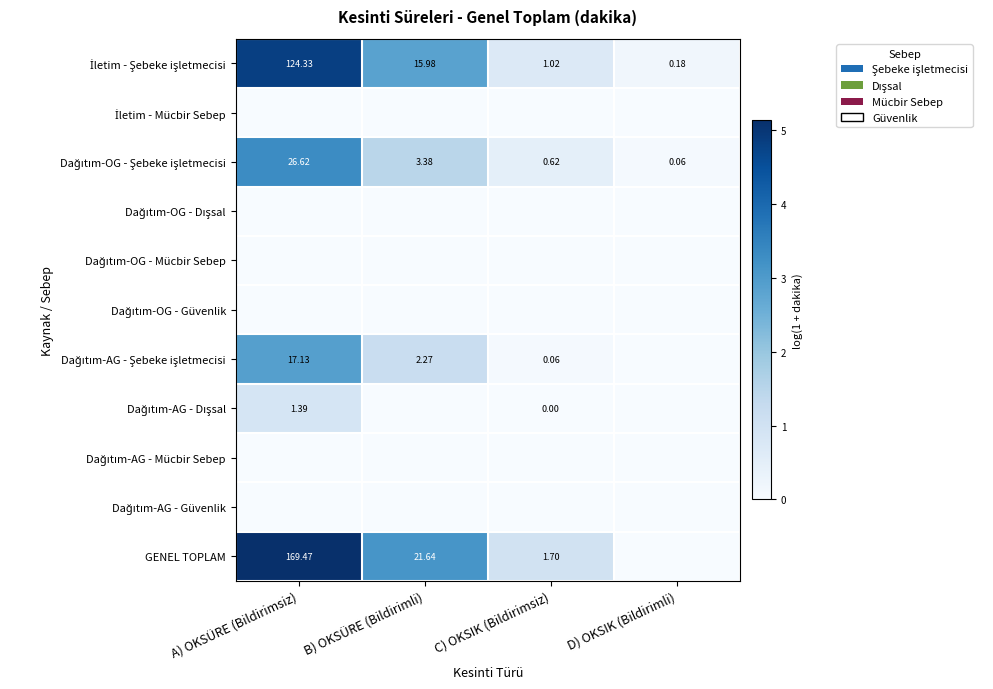

Is the value of Dağıtım-OG - Şebeke işletmecisi at B) OKSÜRE (Bildirimli) greater than the value of GENEL TOPLAM at D) OKSIK (Bildirimli)?

Yes